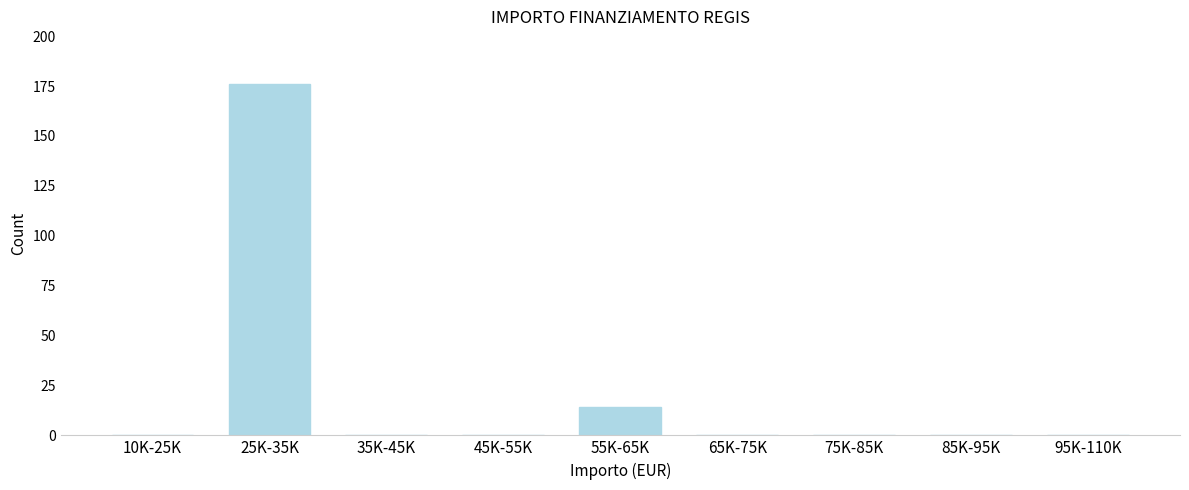

Reading left to right, what are all the values shown in this chart?

10K-25K=0	25K-35K=176	35K-45K=0	45K-55K=0	55K-65K=14	65K-75K=0	75K-85K=0	85K-95K=0	95K-110K=0